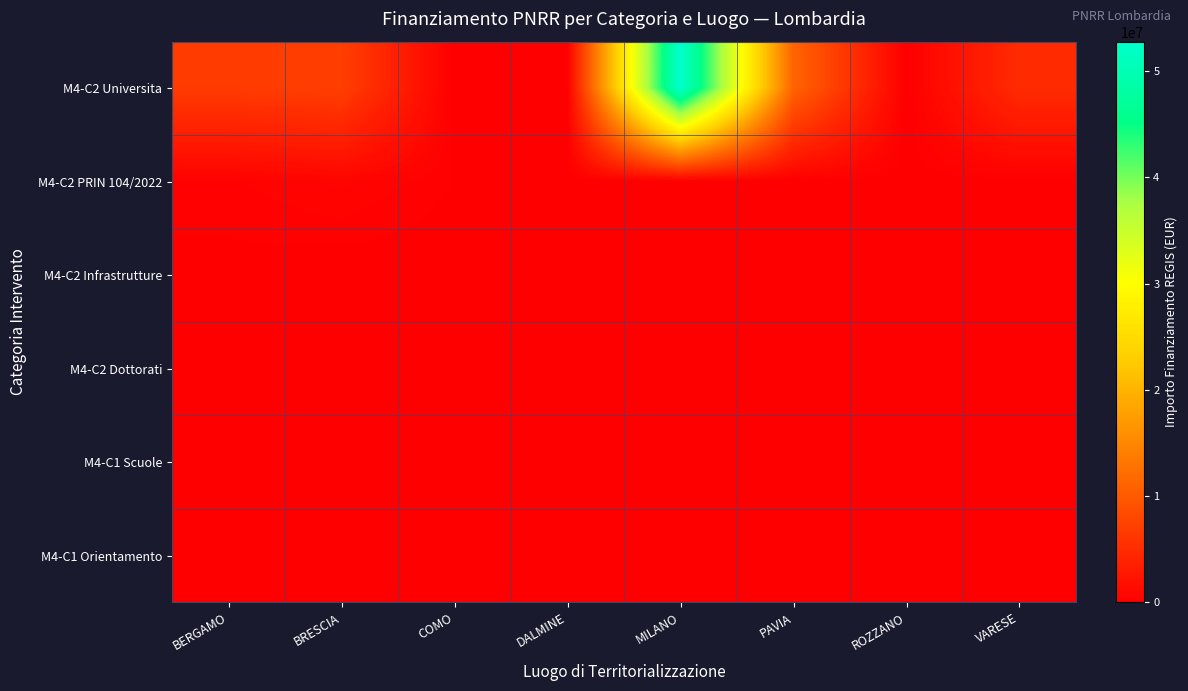

At COMO, list the series in order from largest to smallest.

M4-C2 PRIN 104/2022, M4-C2 Universita, M4-C2 Infrastrutture, M4-C2 Dottorati, M4-C1 Scuole, M4-C1 Orientamento